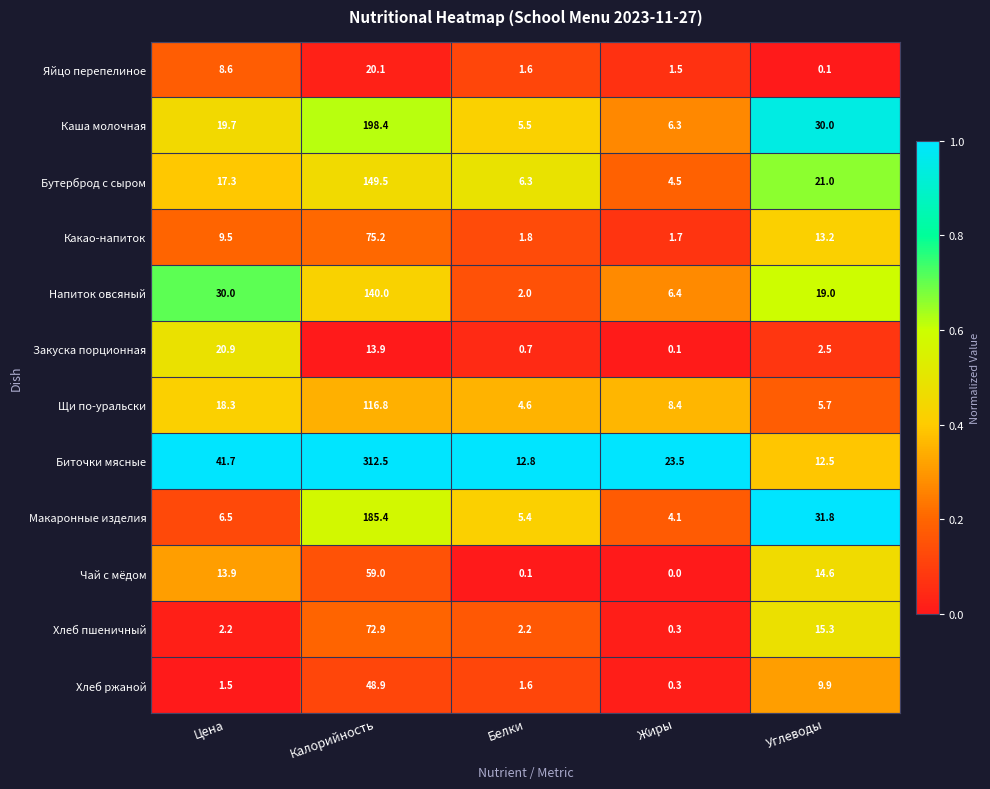

What is the highest value of the Хлеб пшеничный series?

72.9